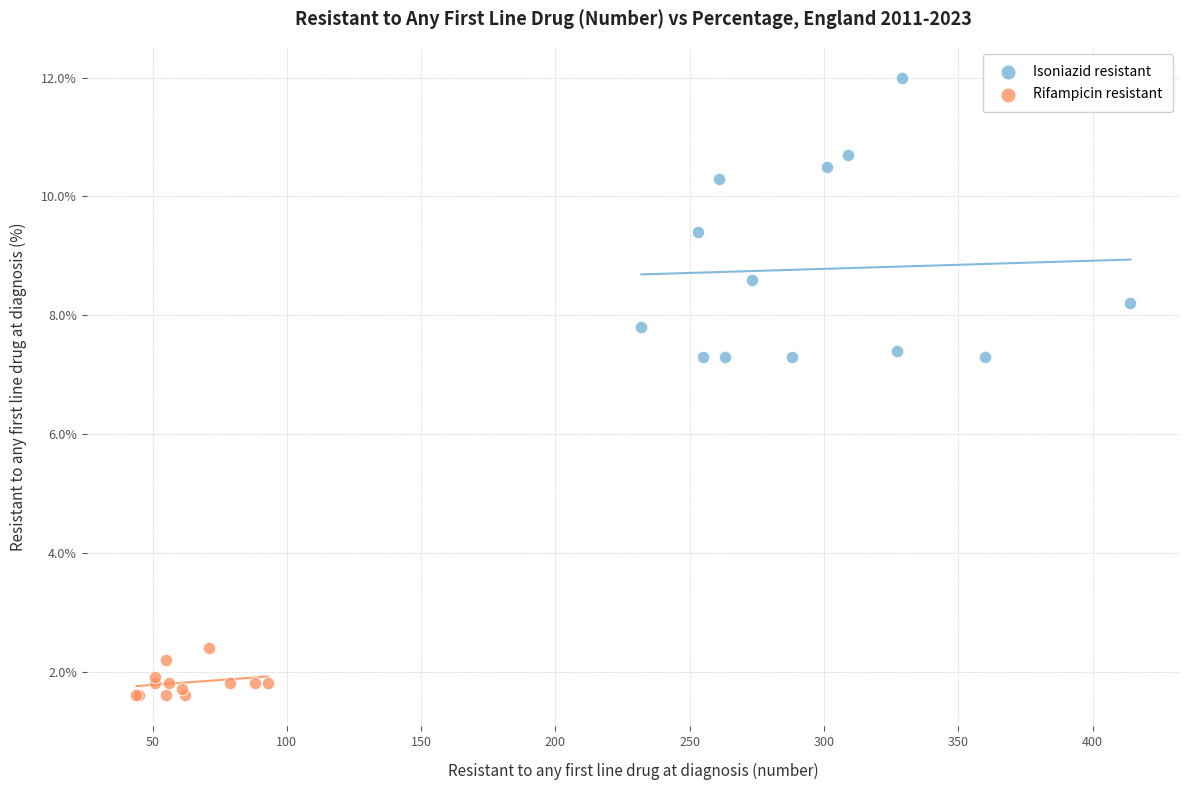

Which series reaches the minimum Y coordinate?

Rifampicin resistant